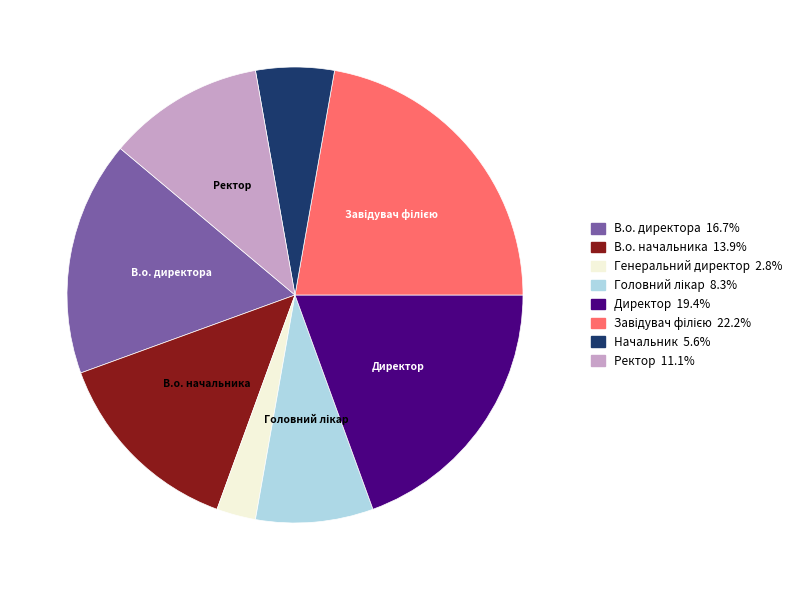

What is the smallest slice in the pie chart?

Генеральний директор